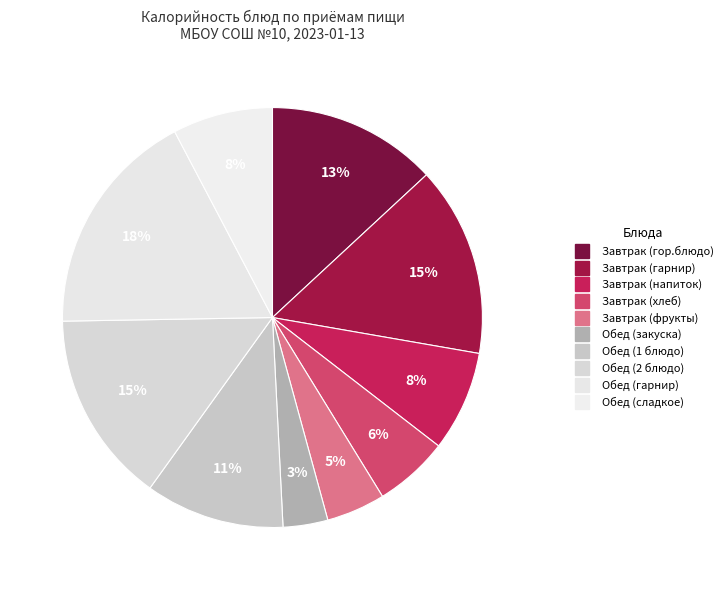

What portion of the pie excludes Обед (2 блюдо)?

85.2%